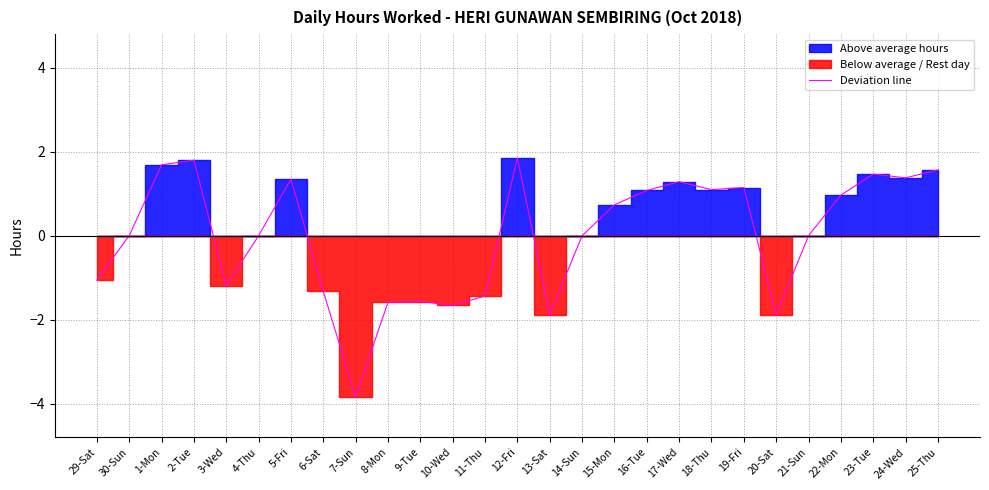

What is the label of the 12th point from the left?

10-Wed